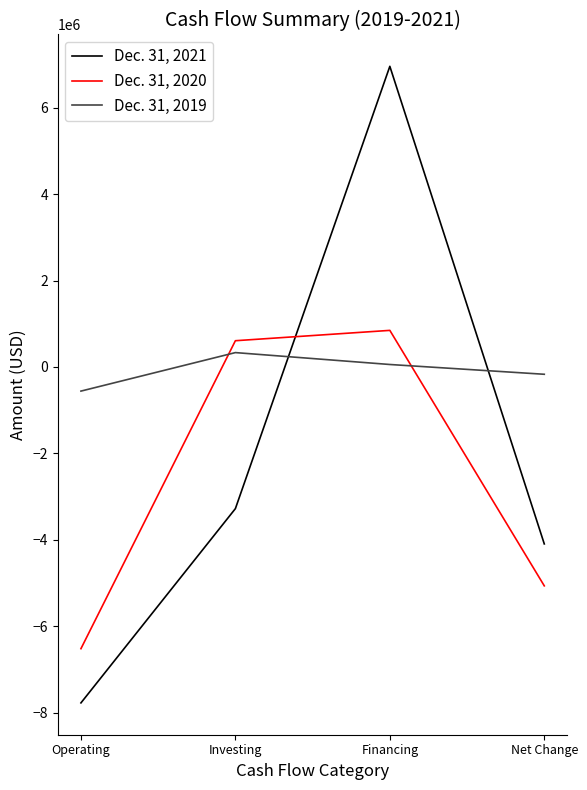

After their last crossing, which series has the higher values: Dec. 31, 2020 or Dec. 31, 2021?

Dec. 31, 2021